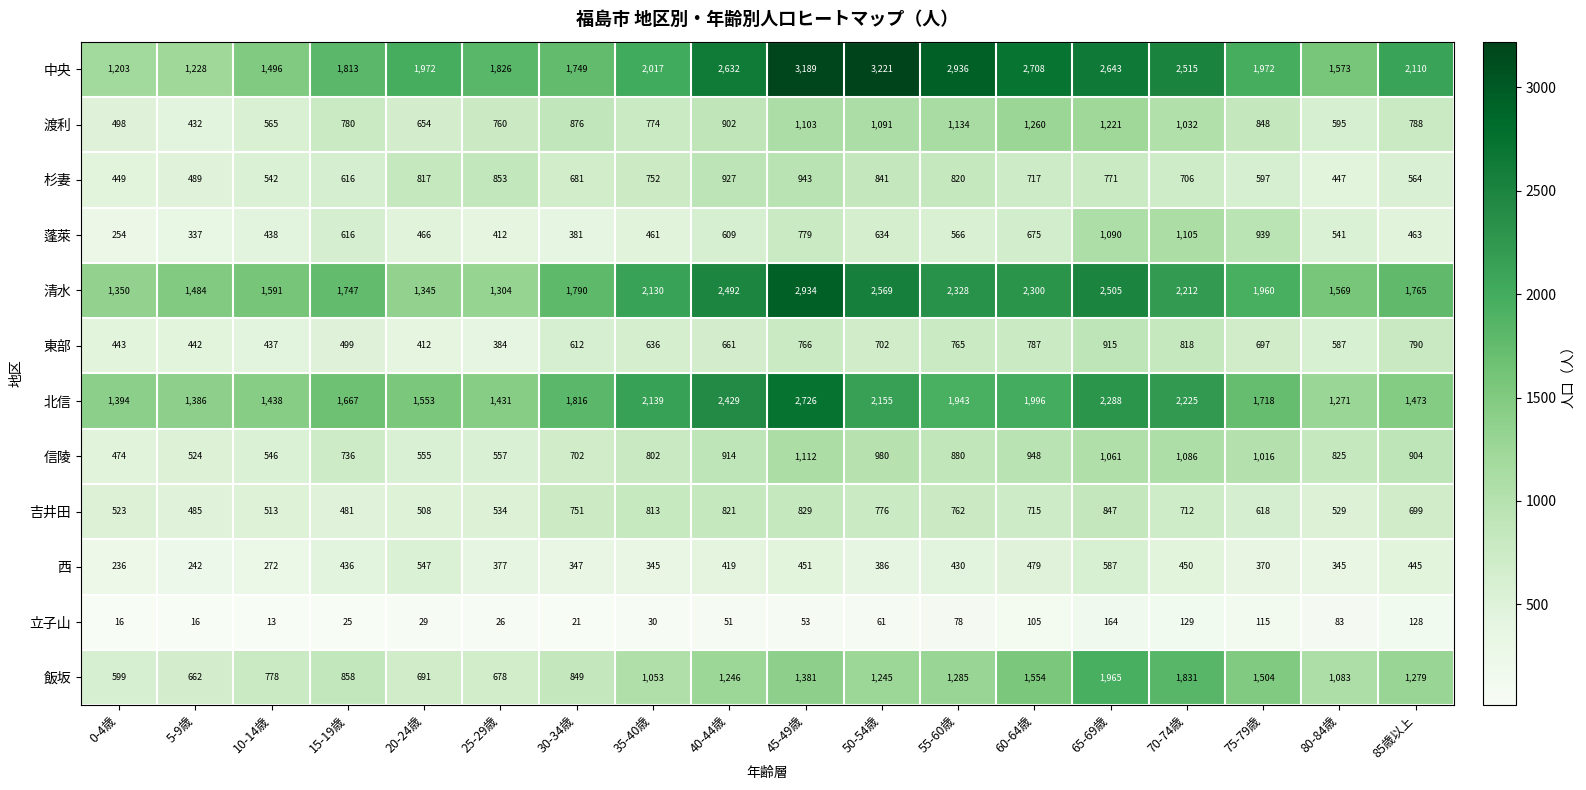

At which label does 清水 first exceed 1960?

35-40歳